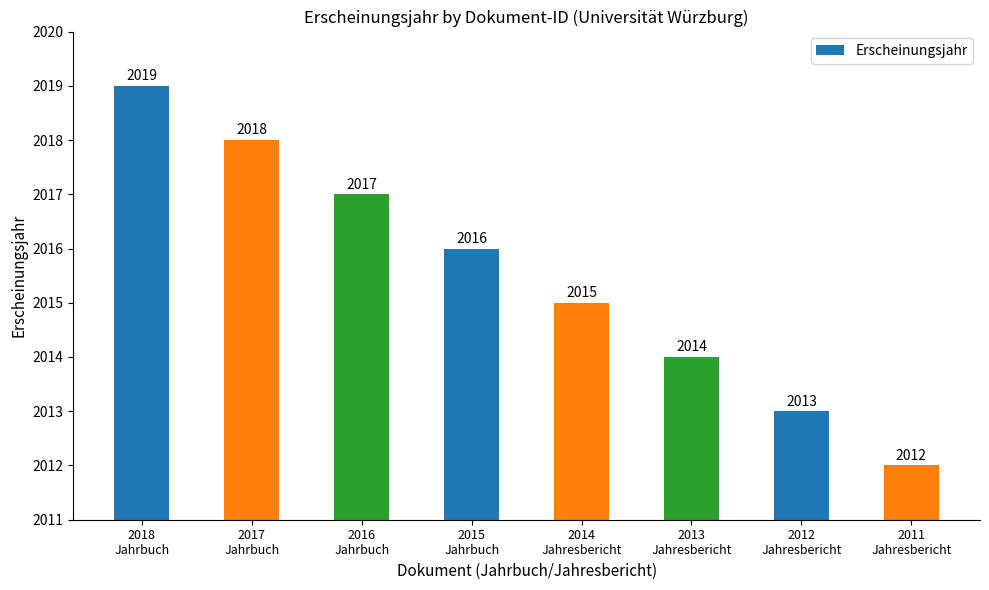

What is the value of the 3rd bar from the left?

2017